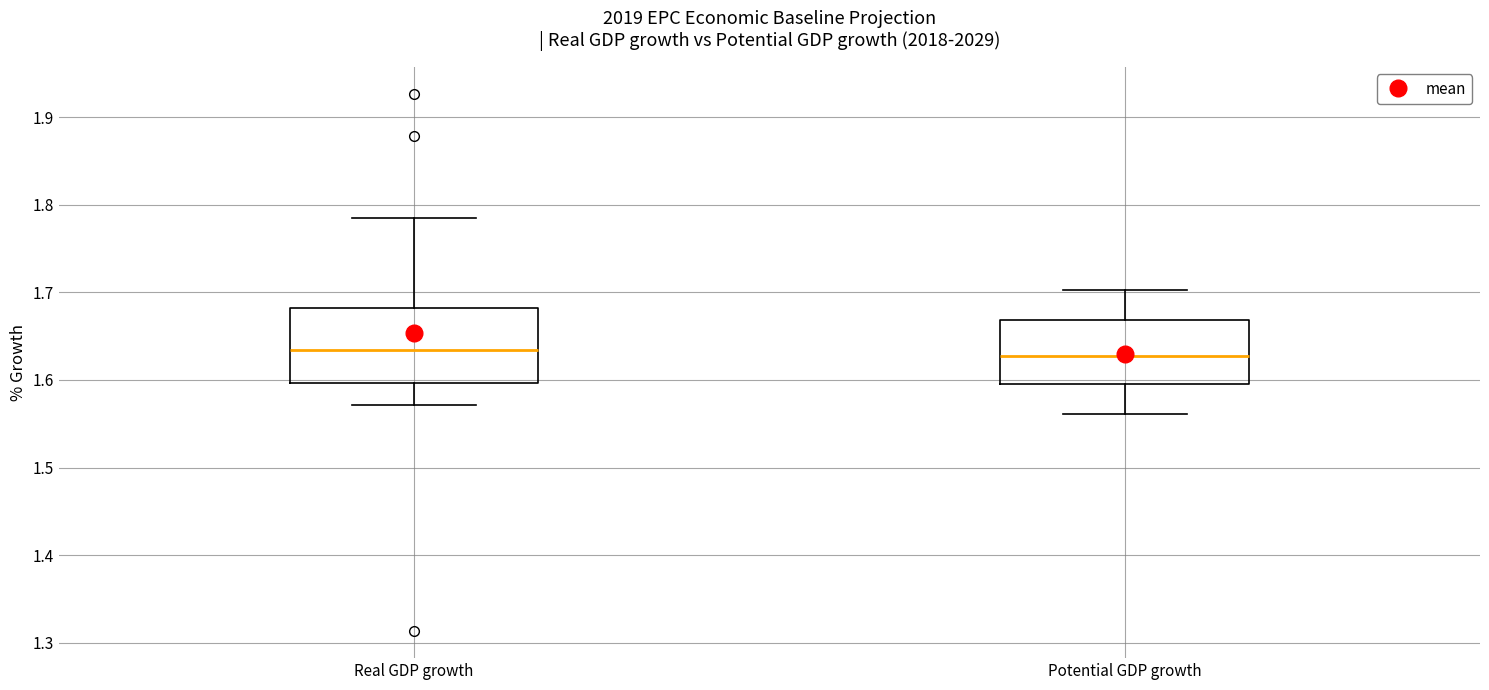

Reading left to right, read every box against the y-axis: the position of its median line, the range the box covers, and the ends of its whiskers. The values are not printed on the chart, so give them approximately, as read against the axis.

Real GDP growth: median 1.63, box 1.60 to 1.68, whiskers 1.57 to 1.79
Potential GDP growth: median 1.63, box 1.60 to 1.67, whiskers 1.56 to 1.70